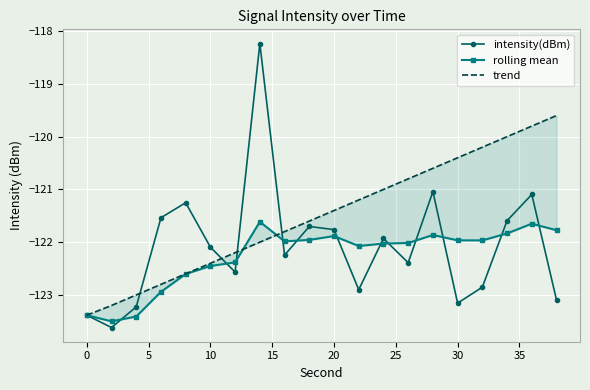

Which series ends up on top after the final intersection of trend and rolling mean?

trend